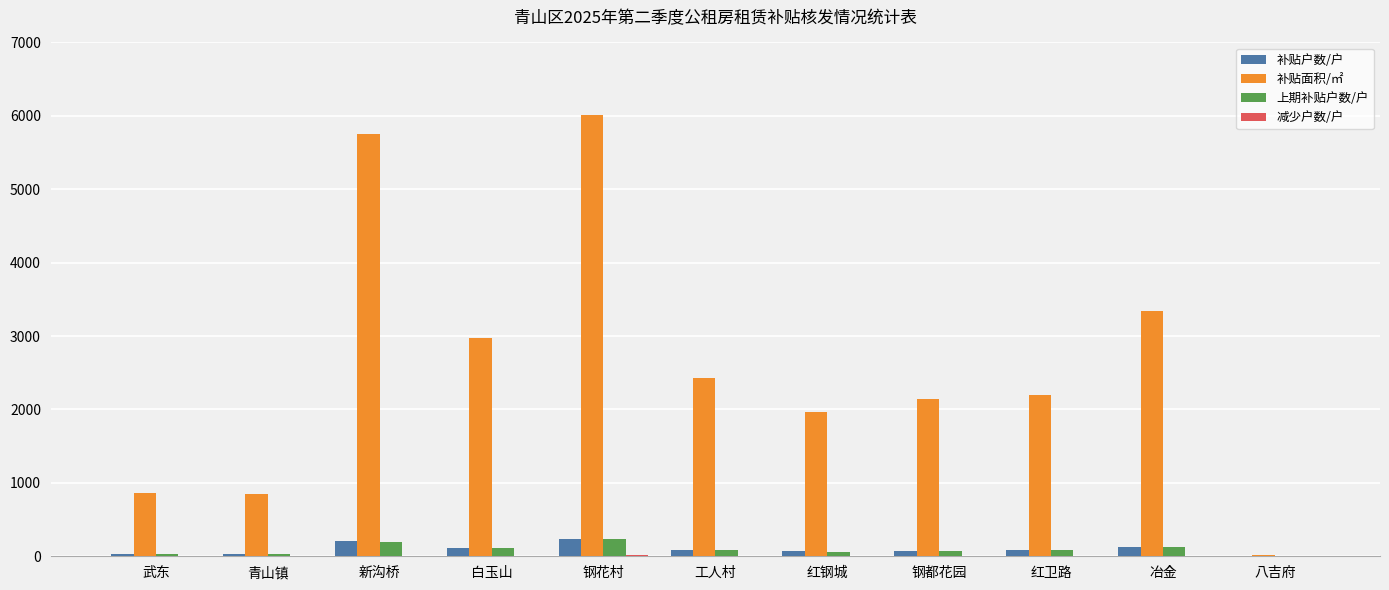

Which label corresponds to the largest value in the chart?

钢花村